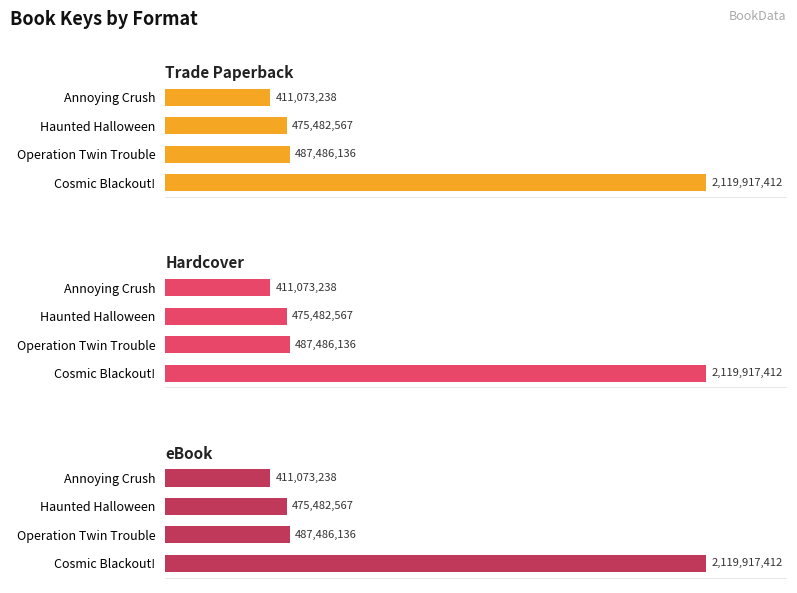

Rank the series by their maximum value, from highest to lowest.

Trade Paperback, Hardcover, eBook